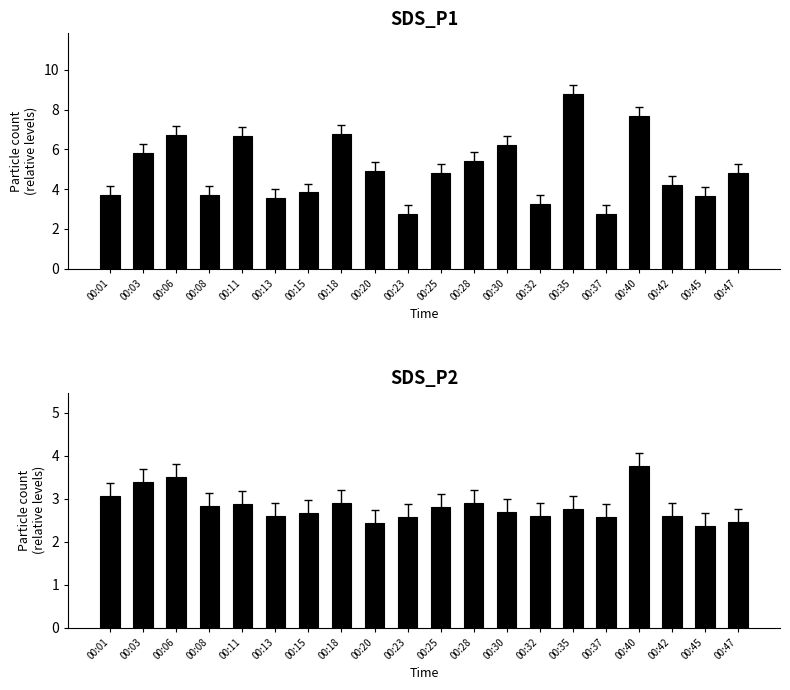

The SDS_P2 series shows 2.6 at 00:23. True or false?

True